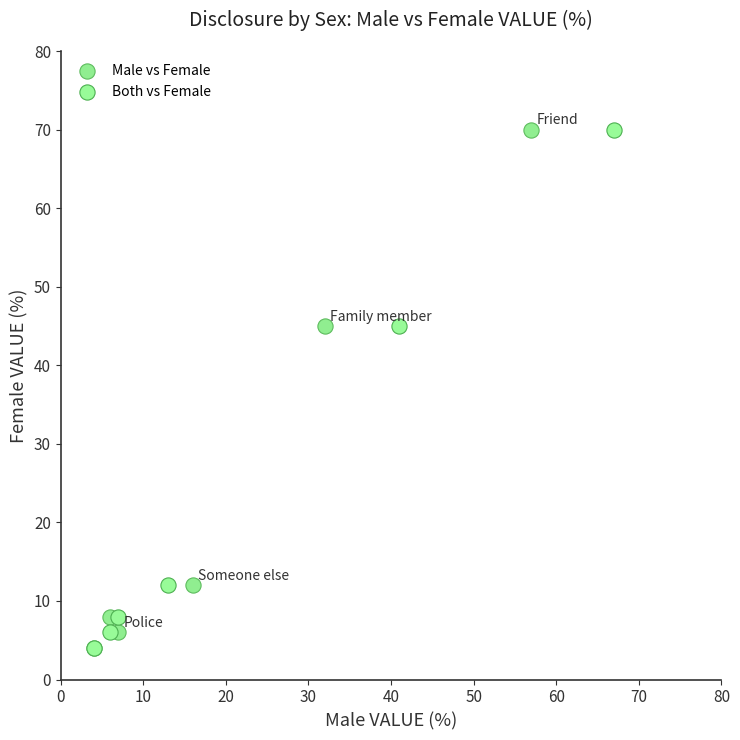

What are all the series names shown in the legend?

Male vs Female, Both vs Female